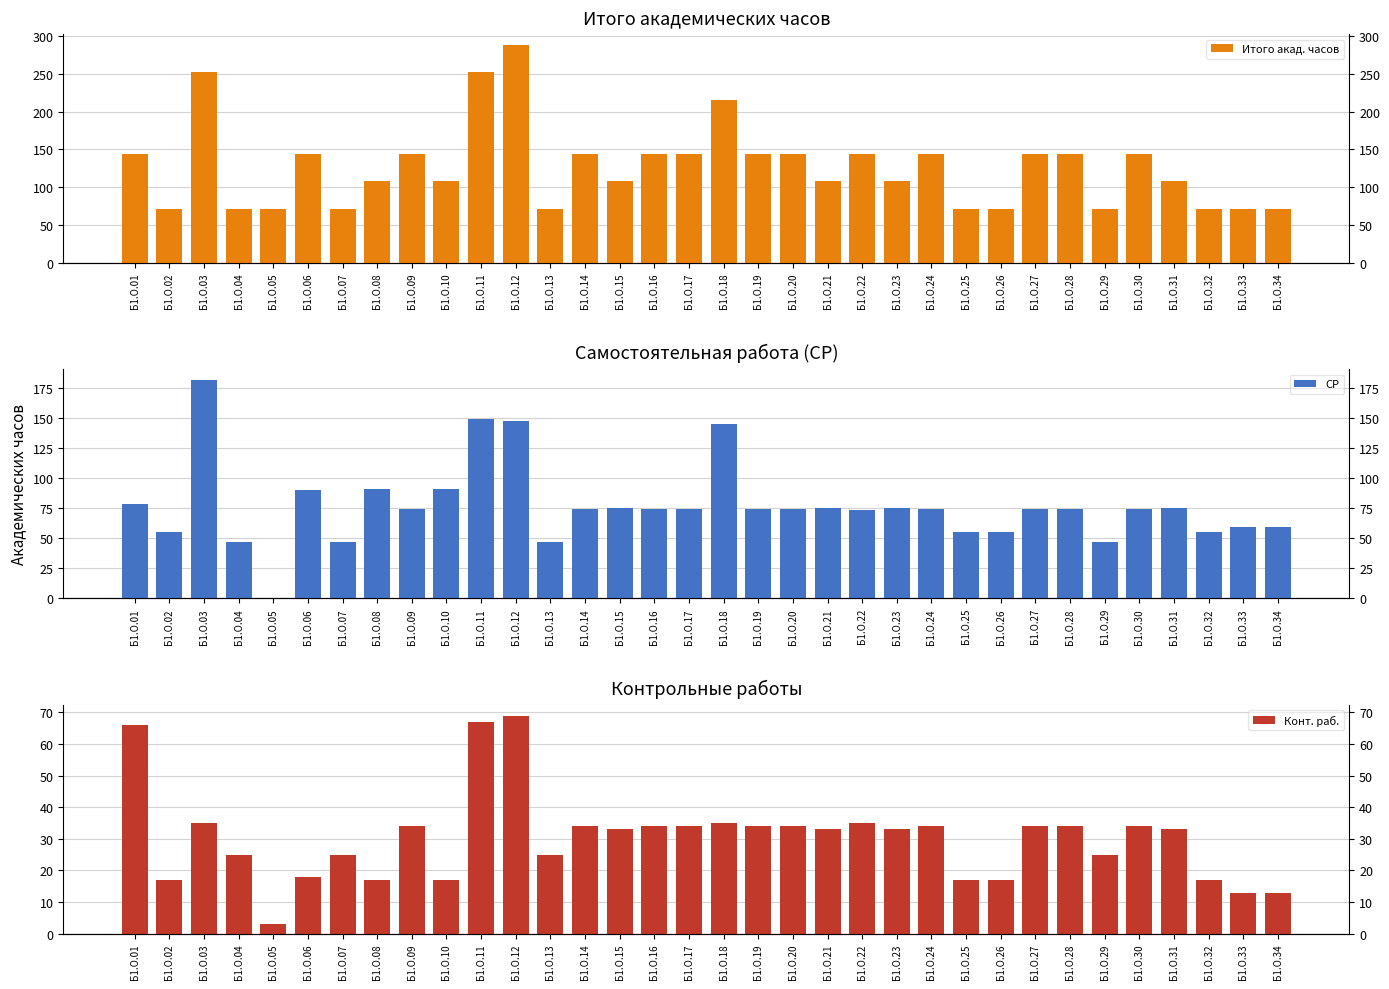

Reading left to right, what are all the values shown in this chart?

Итого акад. часов: Б1.О.01=144	Б1.О.02=72	Б1.О.03=252	Б1.О.04=72	Б1.О.05=72	Б1.О.06=144	Б1.О.07=72	Б1.О.08=108	Б1.О.09=144	Б1.О.10=108	Б1.О.11=252	Б1.О.12=288	Б1.О.13=72	Б1.О.14=144	Б1.О.15=108	Б1.О.16=144	Б1.О.17=144	Б1.О.18=216	Б1.О.19=144	Б1.О.20=144	Б1.О.21=108	Б1.О.22=144	Б1.О.23=108	Б1.О.24=144	Б1.О.25=72	Б1.О.26=72	Б1.О.27=144	Б1.О.28=144	Б1.О.29=72	Б1.О.30=144	Б1.О.31=108	Б1.О.32=72	Б1.О.33=72	Б1.О.34=72
СР: Б1.О.01=78	Б1.О.02=55	Б1.О.03=181	Б1.О.04=47	Б1.О.05=0	Б1.О.06=90	Б1.О.07=47	Б1.О.08=91	Б1.О.09=74	Б1.О.10=91	Б1.О.11=149	Б1.О.12=147	Б1.О.13=47	Б1.О.14=74	Б1.О.15=75	Б1.О.16=74	Б1.О.17=74	Б1.О.18=145	Б1.О.19=74	Б1.О.20=74	Б1.О.21=75	Б1.О.22=73	Б1.О.23=75	Б1.О.24=74	Б1.О.25=55	Б1.О.26=55	Б1.О.27=74	Б1.О.28=74	Б1.О.29=47	Б1.О.30=74	Б1.О.31=75	Б1.О.32=55	Б1.О.33=59	Б1.О.34=59
Конт. раб.: Б1.О.01=66	Б1.О.02=17	Б1.О.03=35	Б1.О.04=25	Б1.О.05=3	Б1.О.06=18	Б1.О.07=25	Б1.О.08=17	Б1.О.09=34	Б1.О.10=17	Б1.О.11=67	Б1.О.12=69	Б1.О.13=25	Б1.О.14=34	Б1.О.15=33	Б1.О.16=34	Б1.О.17=34	Б1.О.18=35	Б1.О.19=34	Б1.О.20=34	Б1.О.21=33	Б1.О.22=35	Б1.О.23=33	Б1.О.24=34	Б1.О.25=17	Б1.О.26=17	Б1.О.27=34	Б1.О.28=34	Б1.О.29=25	Б1.О.30=34	Б1.О.31=33	Б1.О.32=17	Б1.О.33=13	Б1.О.34=13